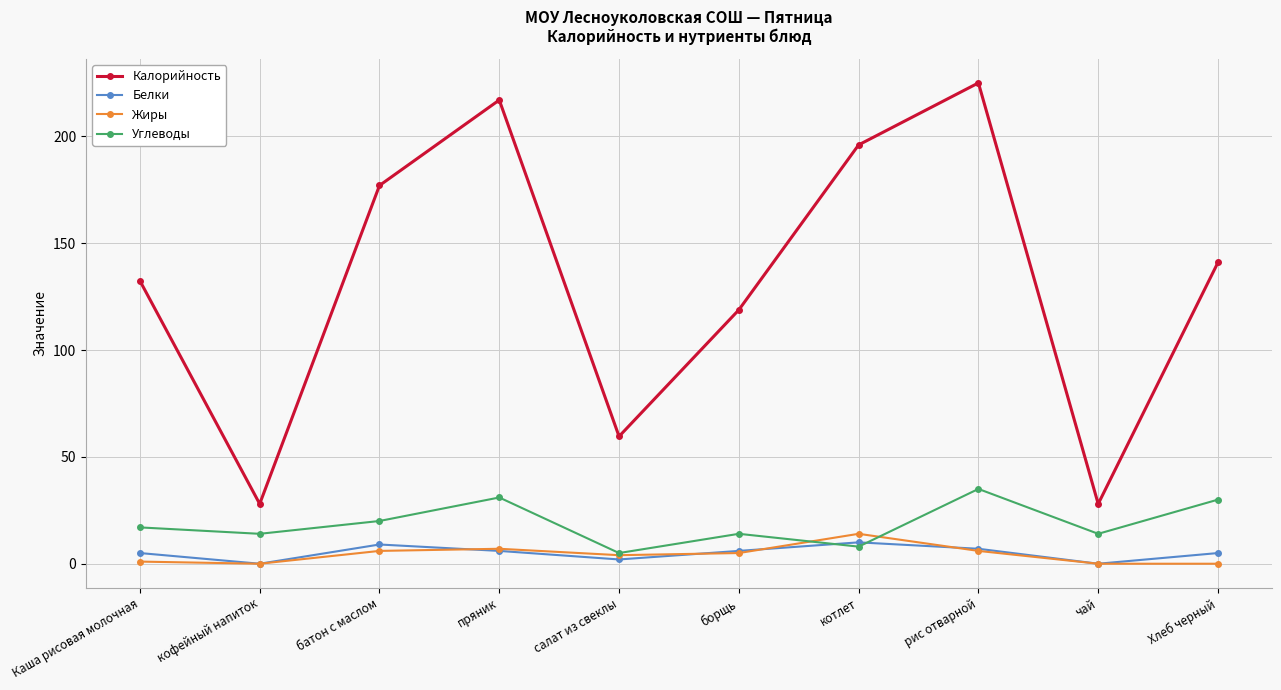

Which series changed the most between салат из свеклы and борщь?

Калорийность